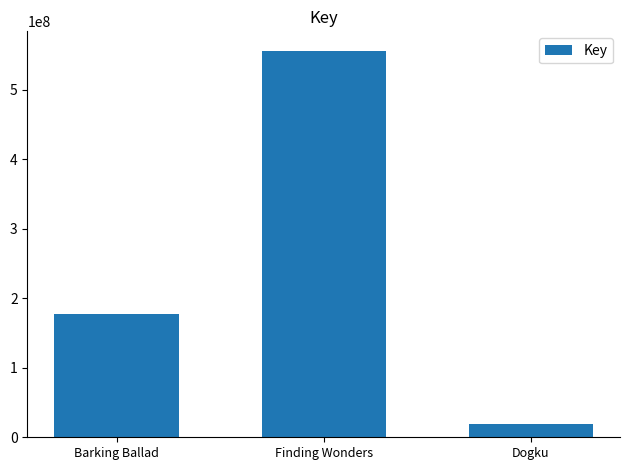

List the labels in order of value, largest first.

Finding Wonders, Barking Ballad, Dogku